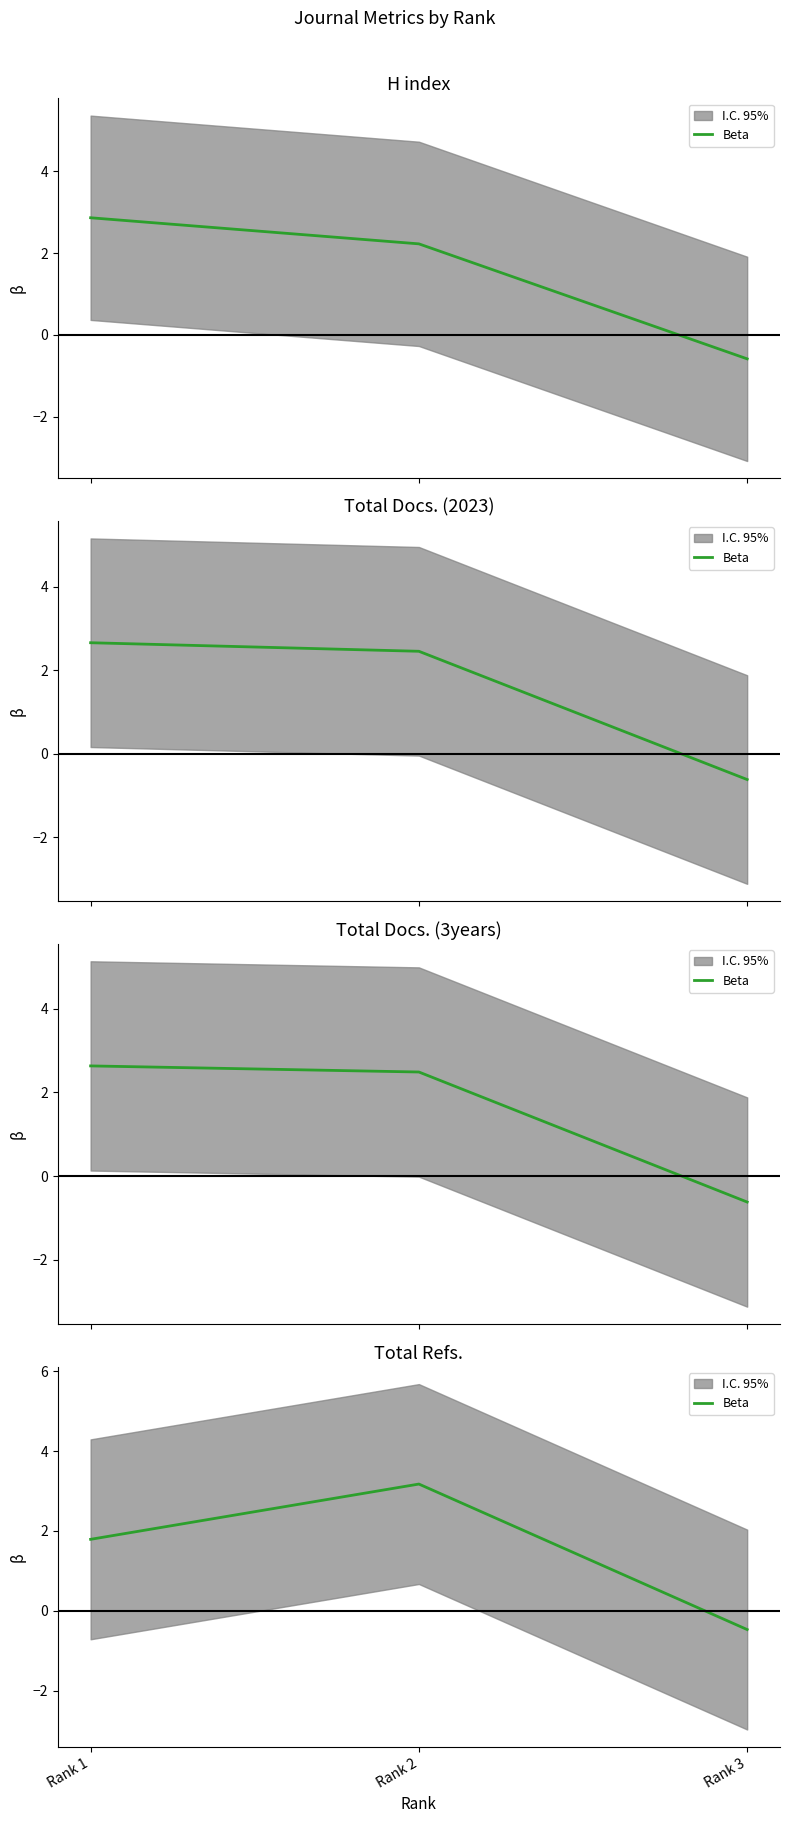

The chart shows a value of 5.0 at Rank 2. True or false?

False